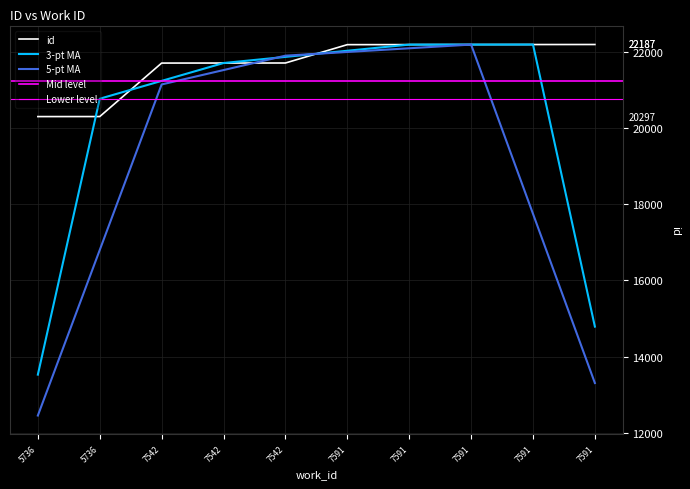

What is the change in value from 7591 to 7591?

+3